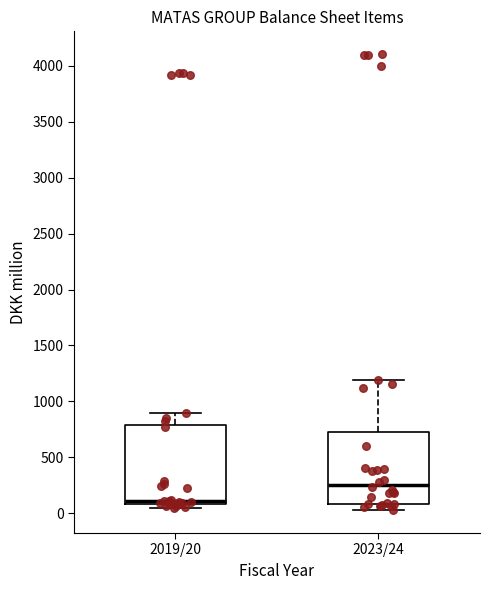

Where does the upper whisker of the box for 2019/20 end on the y-axis? The values are not printed on the chart, so give them approximately, as read against the axis.

900